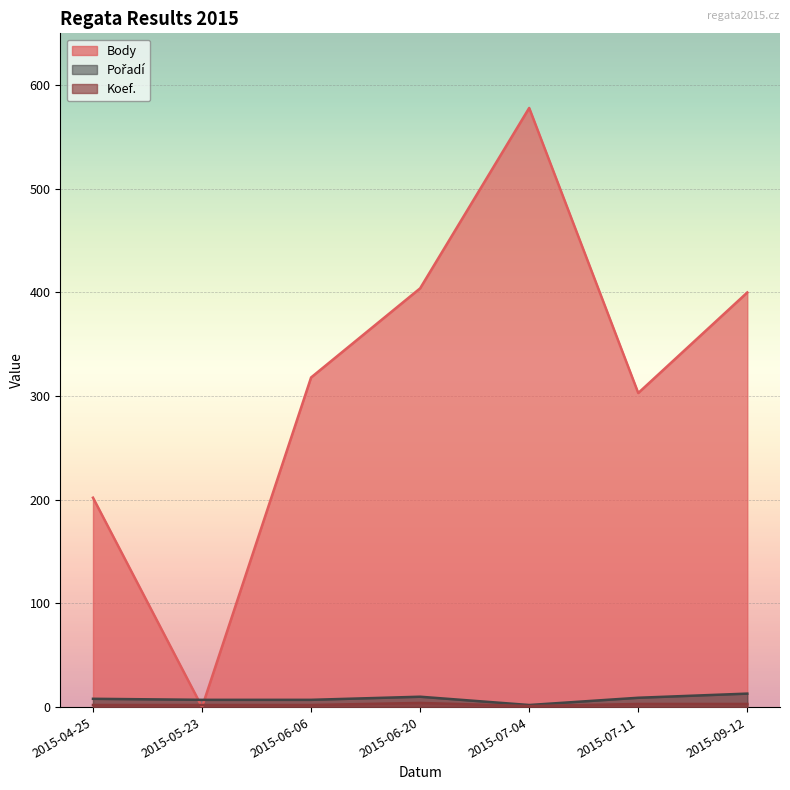

At which category is the sum across all series the highest?

2015-07-04